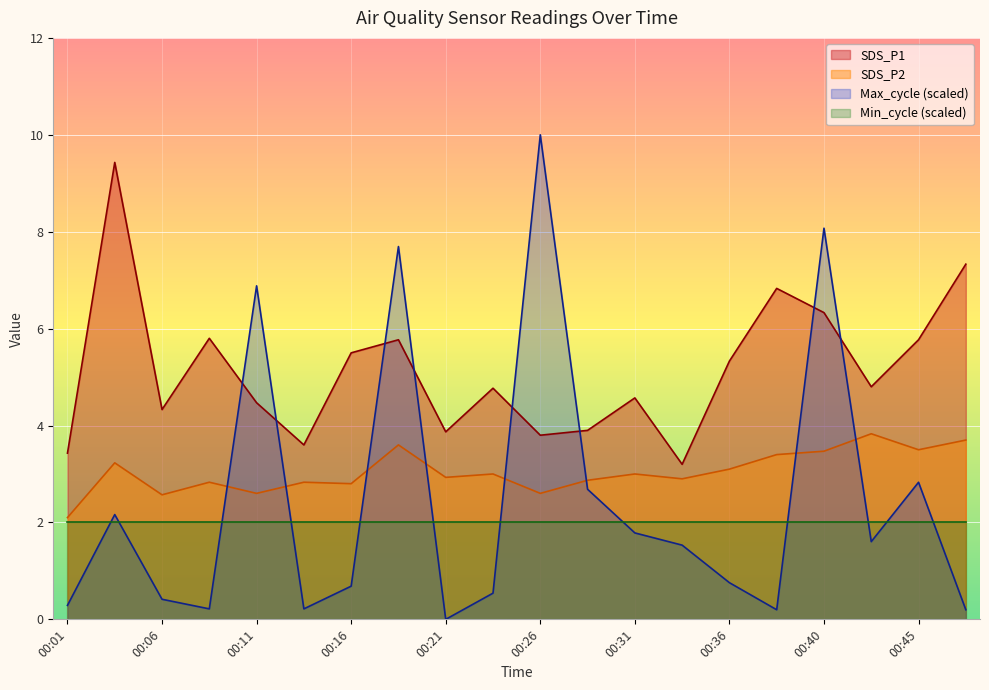

How many lines are shown in the chart?

4